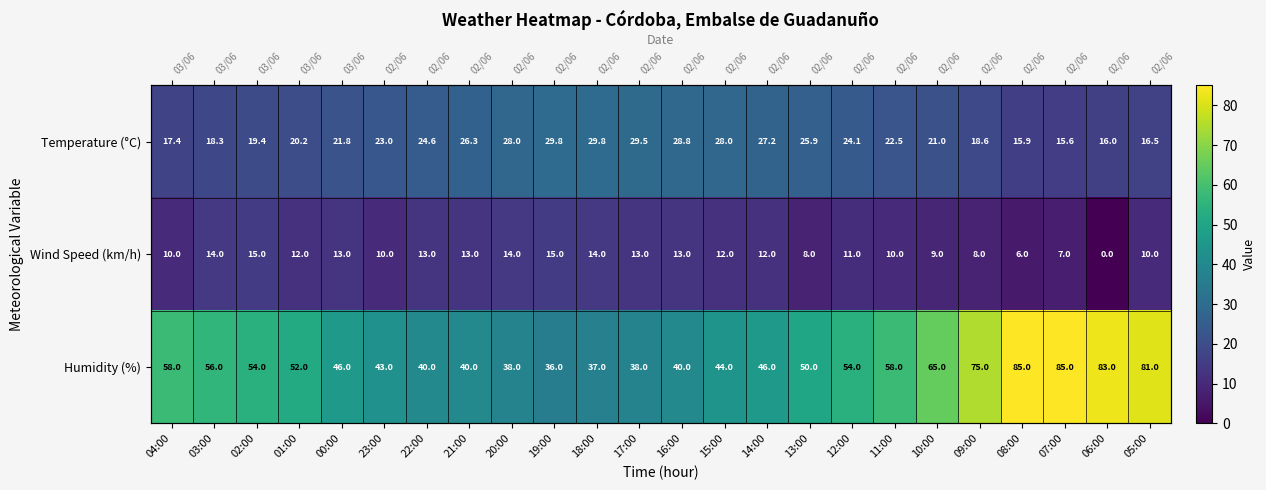

What is the maximum value for Humidity (%)?

85.0